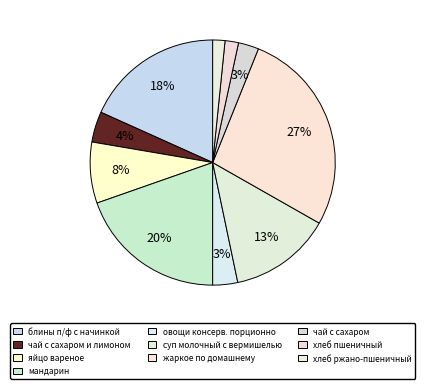

Rank the categories by value from highest to lowest.

жаркое по домашнему, мандарин, блины п/ф с начинкой, суп молочный с вермишелью, яйцо вареное, чай с сахаром и лимоном, овощи консерв. порционно, чай с сахаром, хлеб пшеничный, хлеб ржано-пшеничный